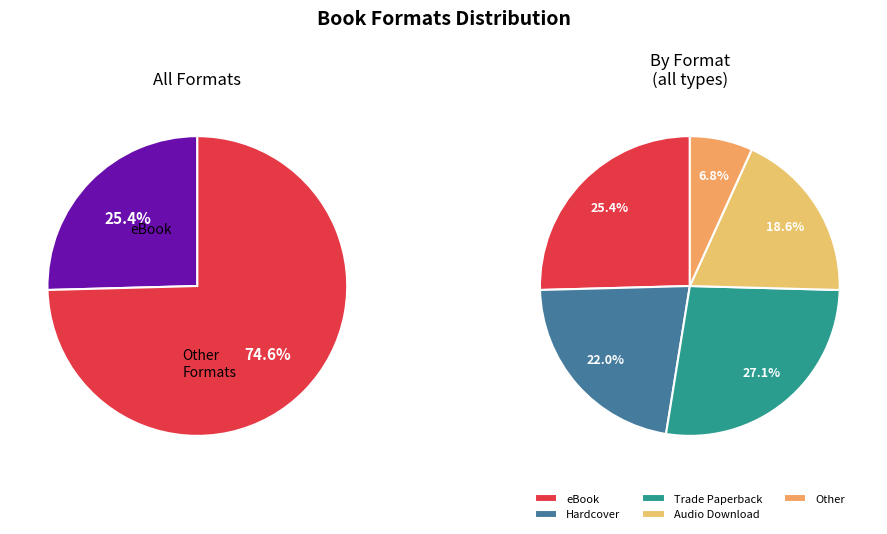

To the nearest percent, what portion does eBook represent?

25%